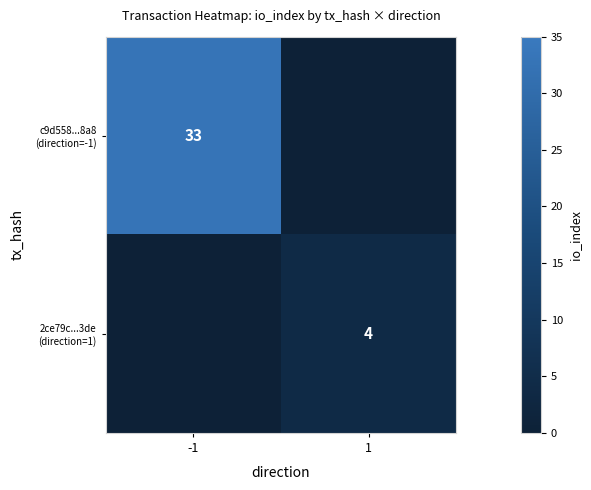

What is the sum of the 2ce79c...3de (direction=1) values at 1 and -1?

4